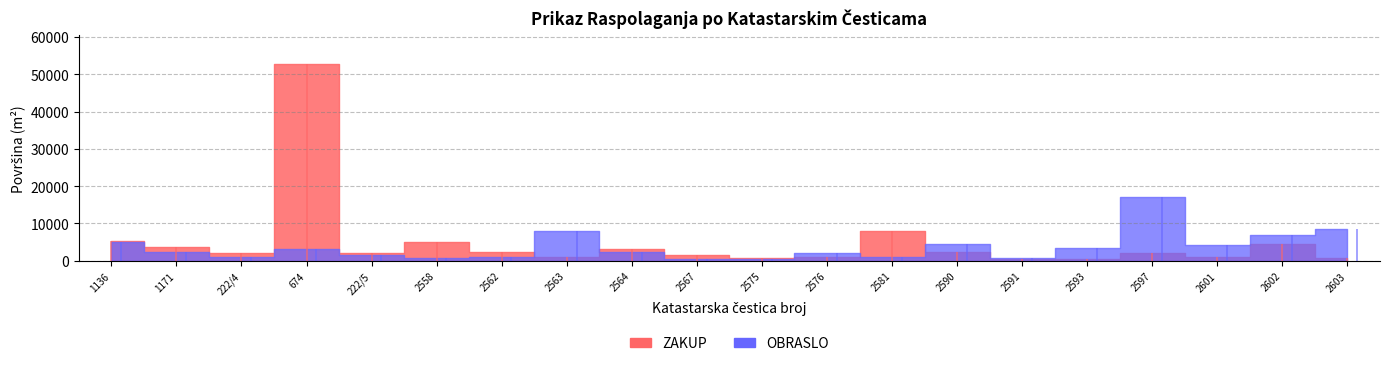

Where is the first local maximum for OBRASLO?

674